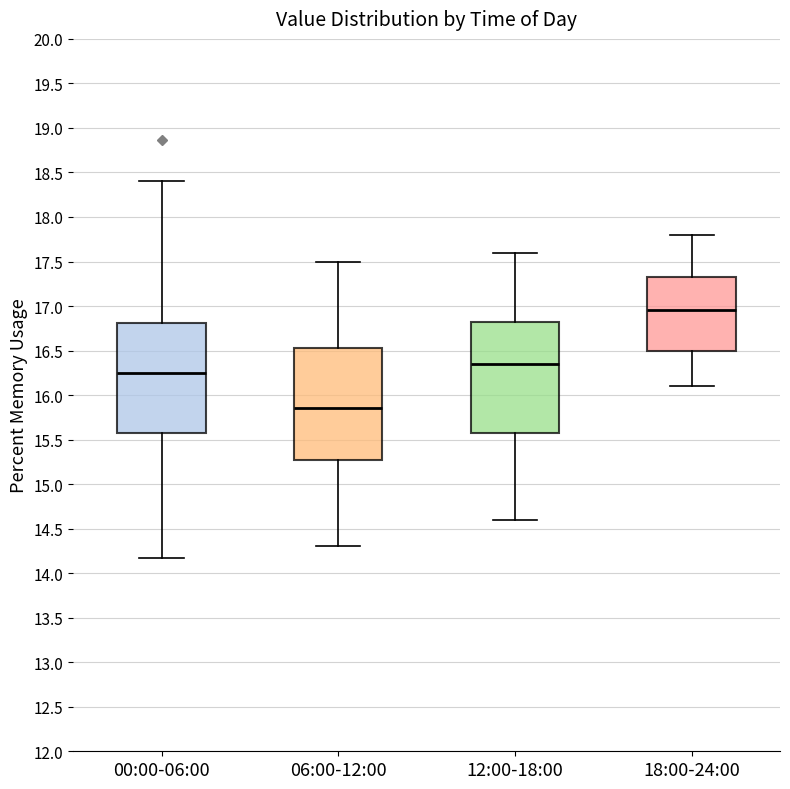

Which box's median line is the lowest?

06:00-12:00